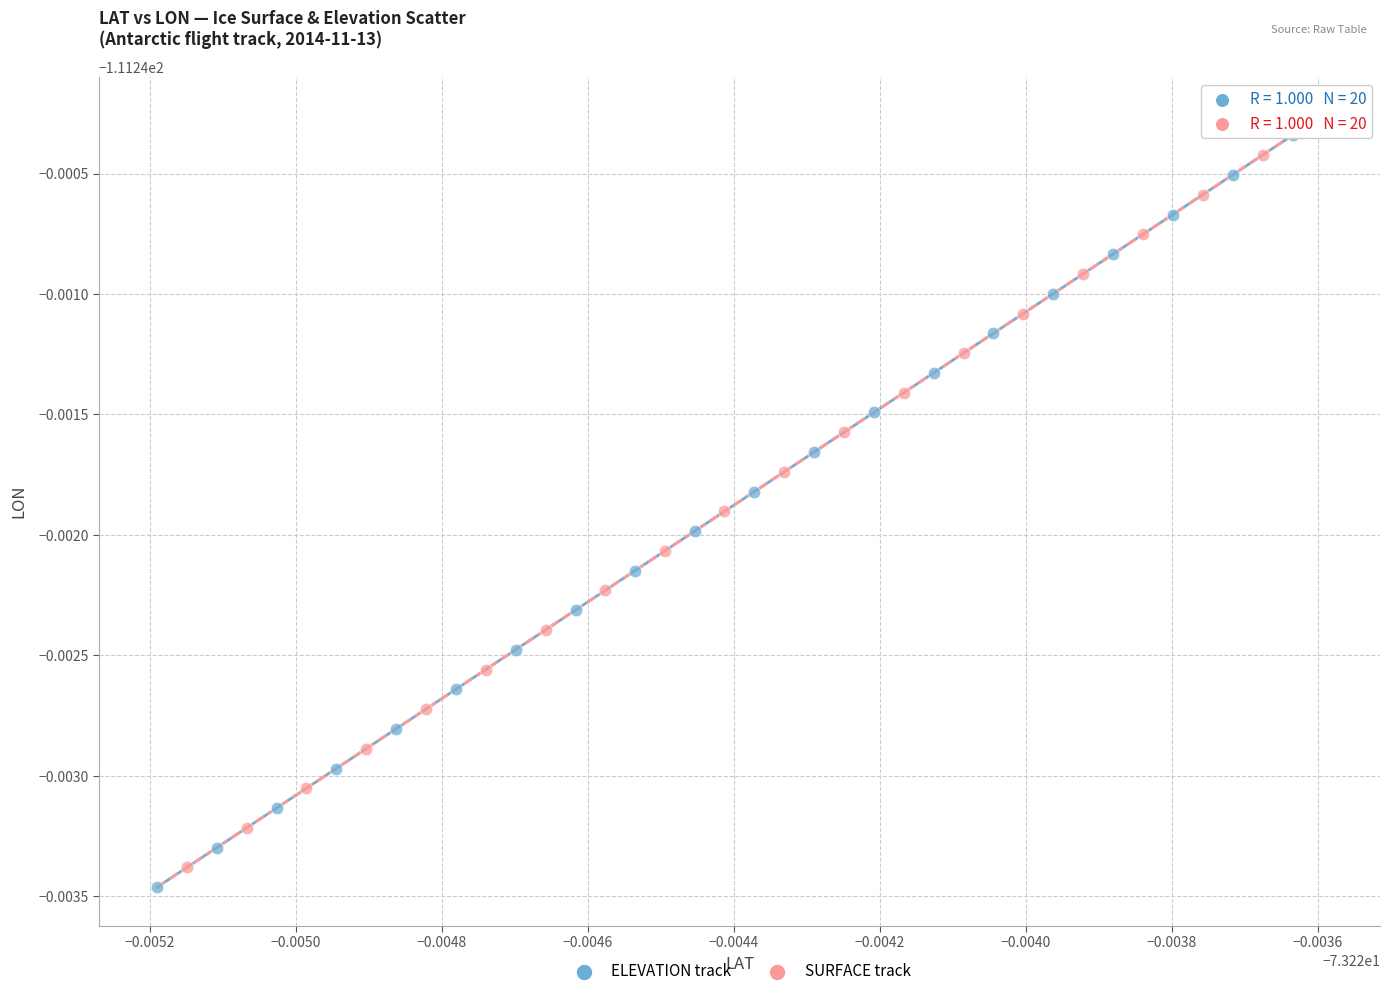

Which series reaches the minimum Y coordinate?

ELEVATION track